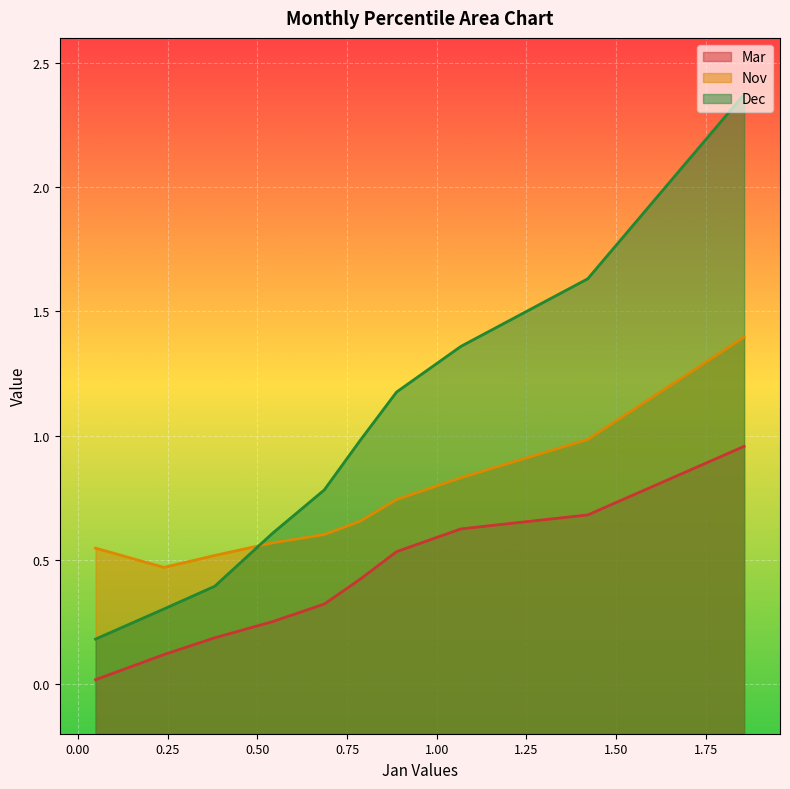

What is the average value of the Nov series?

0.7